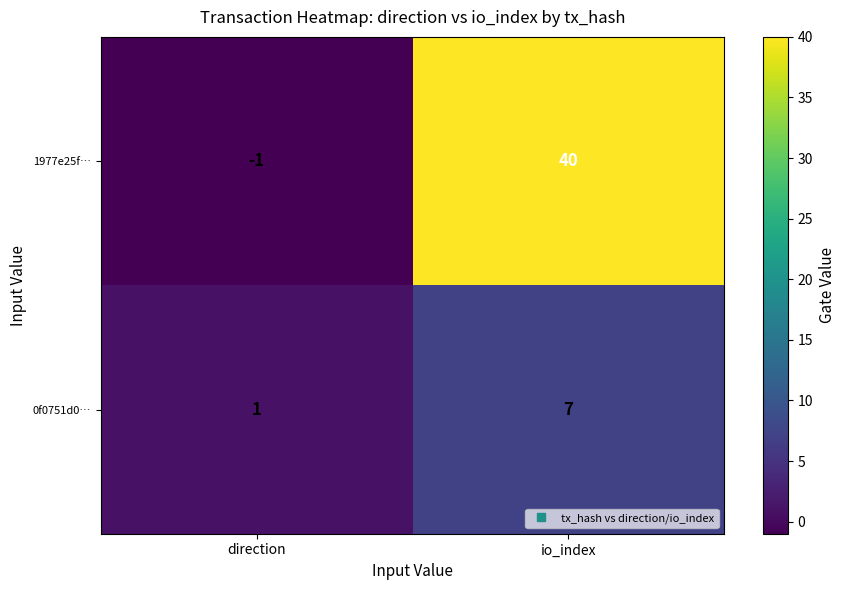

What is the smallest value displayed?

-1